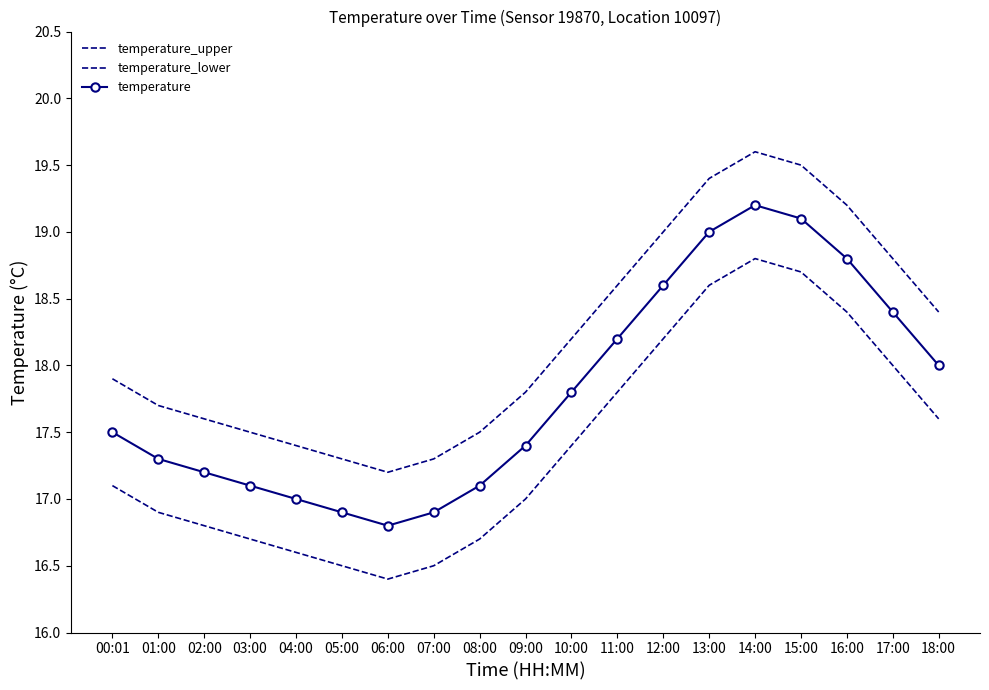

Between 00:01 and 15:00, which is larger?

15:00